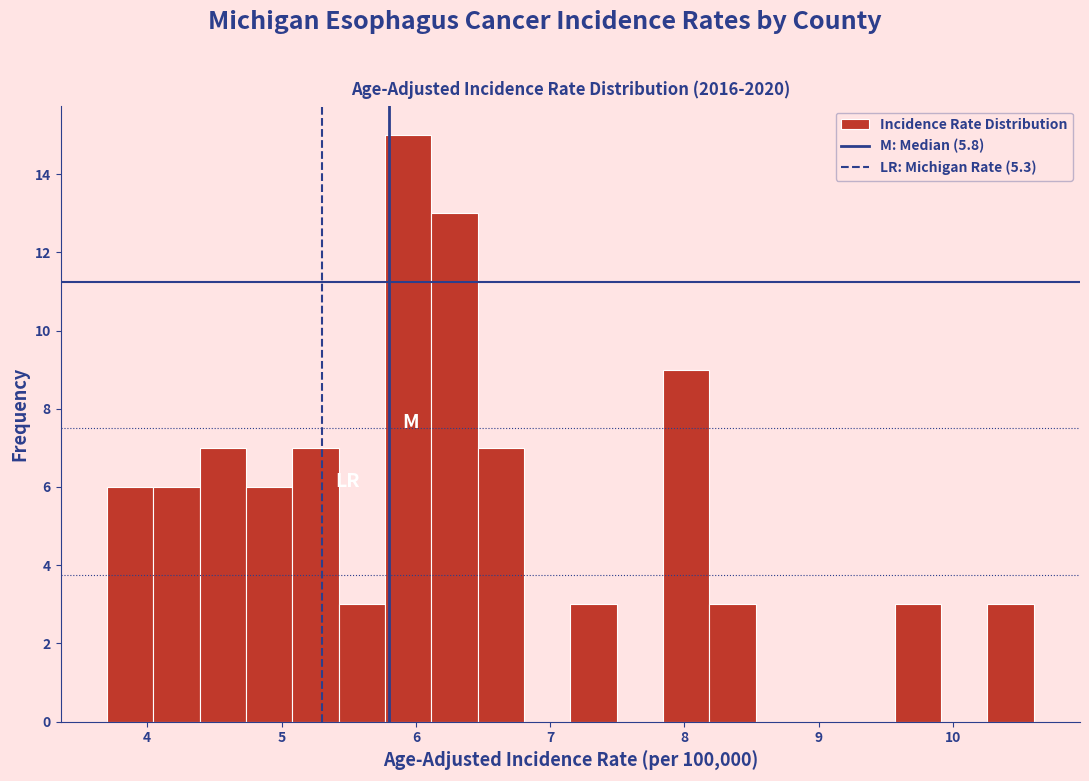

Around what value on the x-axis is the tallest bar? Give the approximate position of its centre, as read against the axis.

5.9